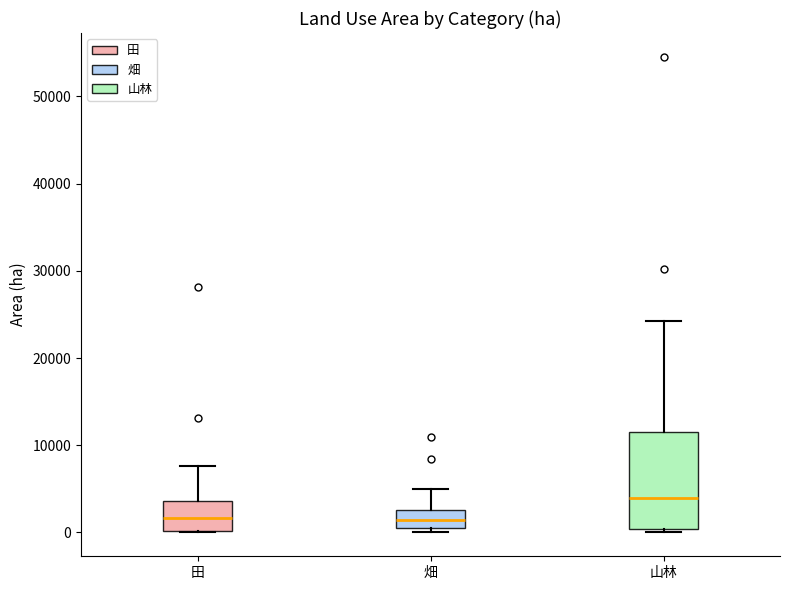

Comparing the boxes themselves (not the whiskers), which one is the tallest?

山林